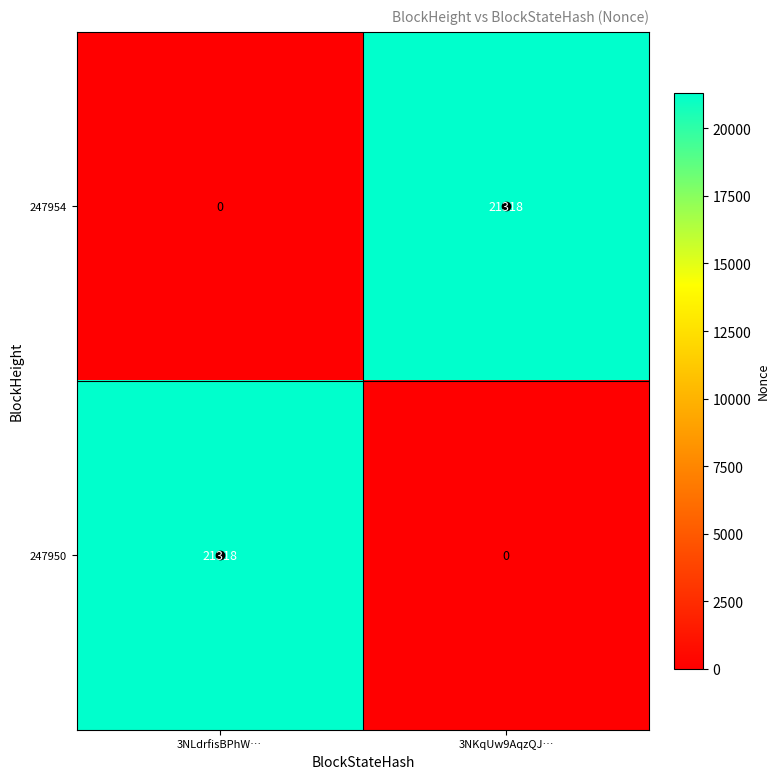

Is it true that 247954 equals 14087 at 3NKqUw9AqzQJ…?

False